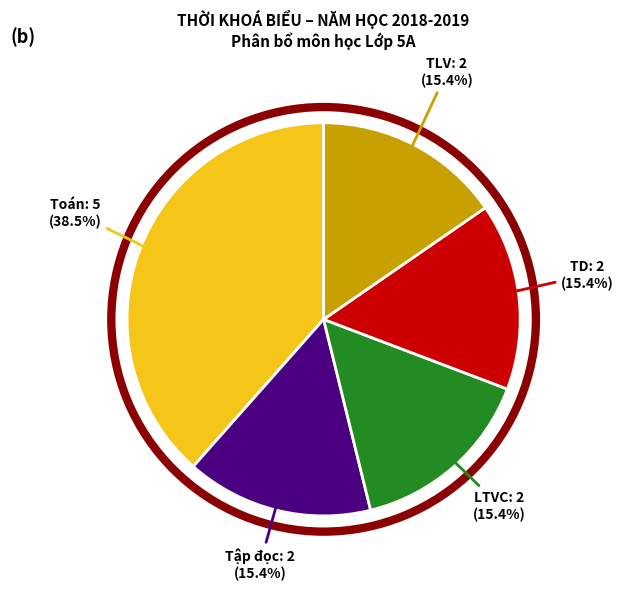

What is the ratio of the value at Toán to the value at TD?

2.5